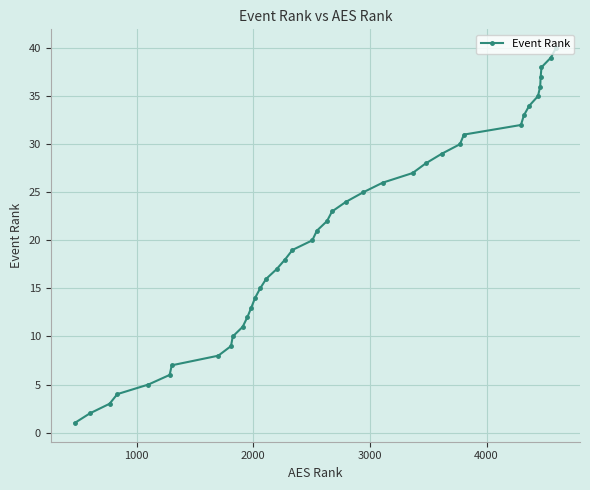

What is the smallest value displayed?

1